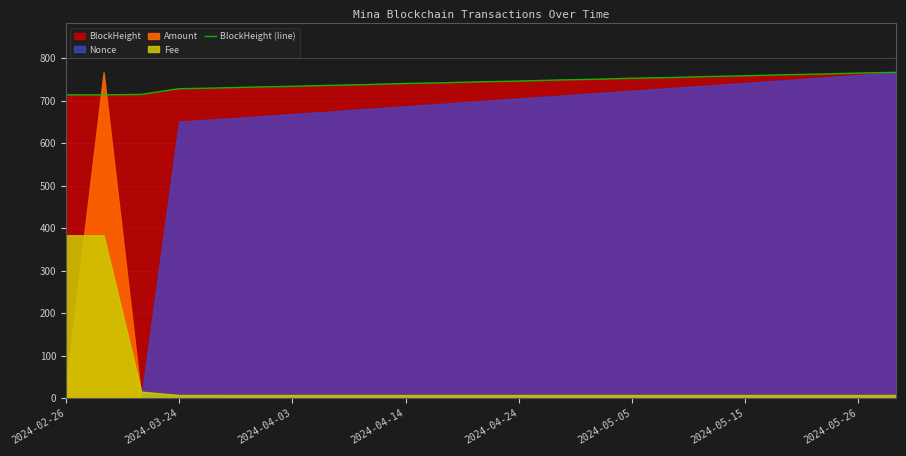

True or false: there are more than 0 points higher than both neighbors.

False